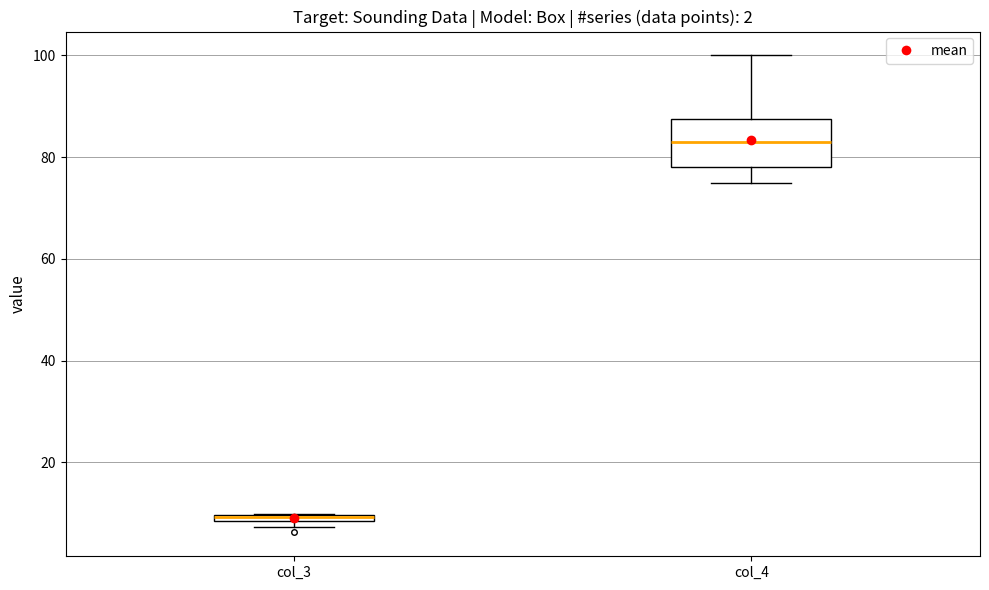

Where is the upper edge of the box for col_3 on the y-axis? The values are not printed on the chart, so give them approximately, as read against the axis.

10